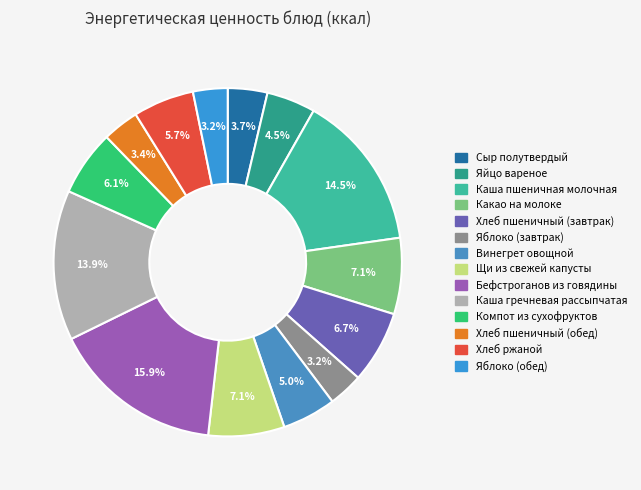

What is the change in value from Какао на молоке to Хлеб пшеничный (обед)?

-51.2